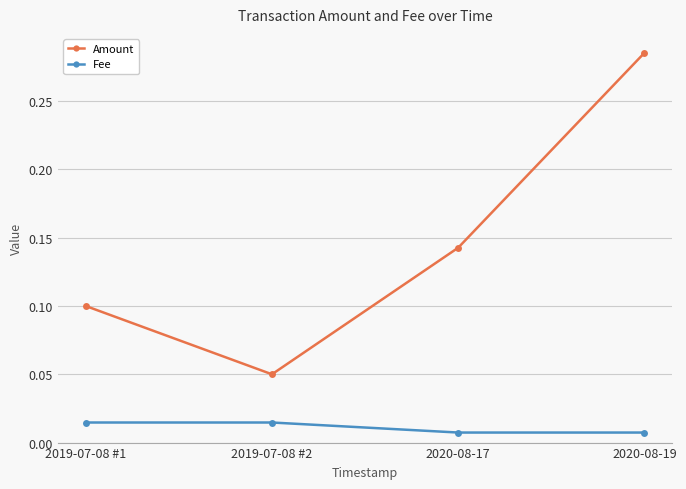

Count the Fee values in the range 0 to 1.

4